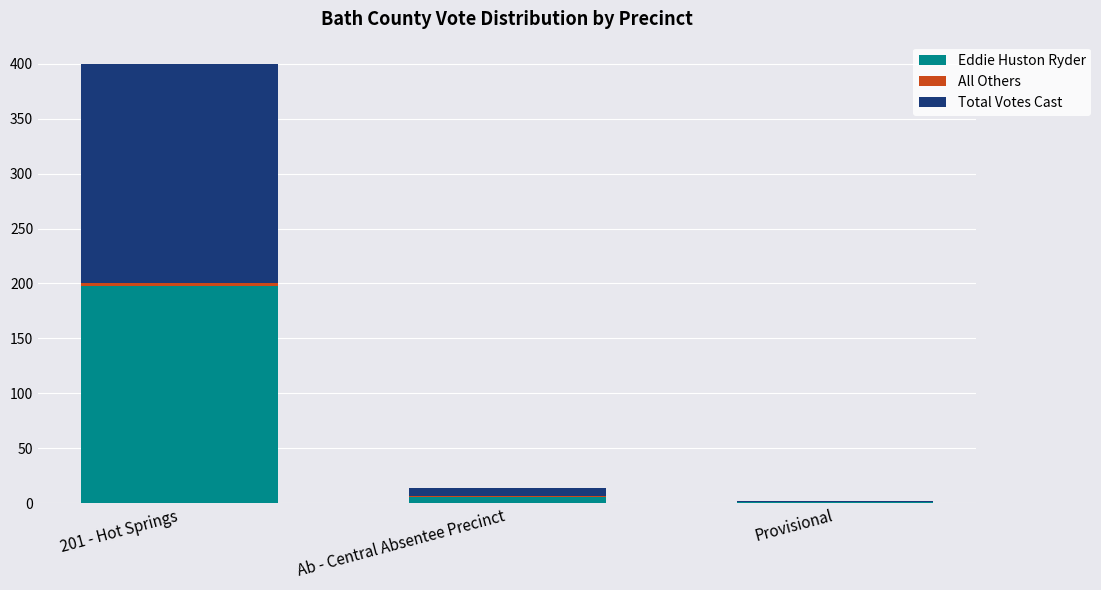

Where is Eddie Huston Ryder nearest to the value 99?

Ab - Central Absentee Precinct